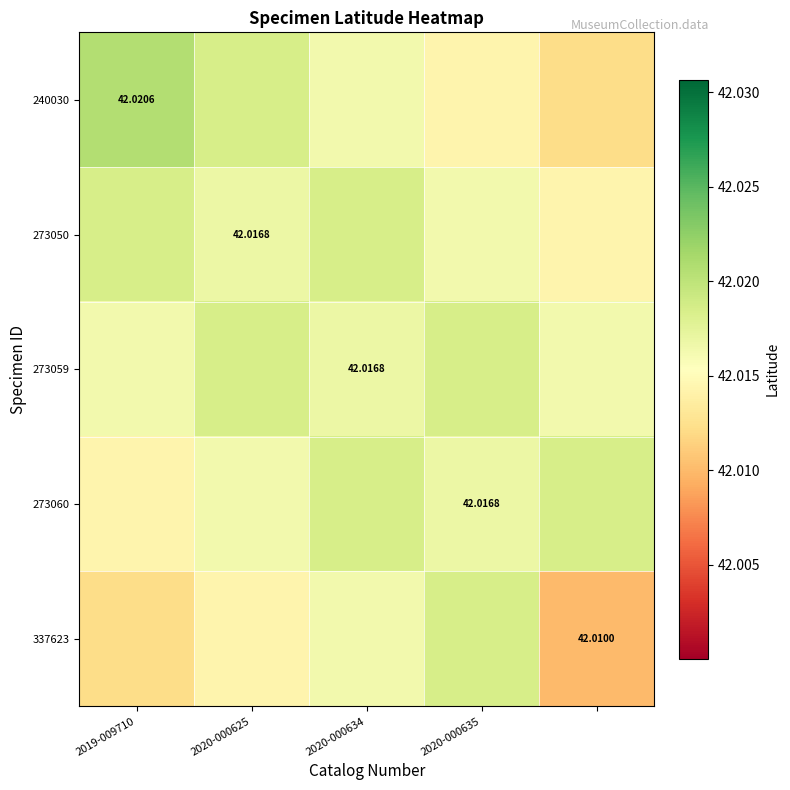

The value of 273060 at 2020-000634 is 71.6. True or false?

False